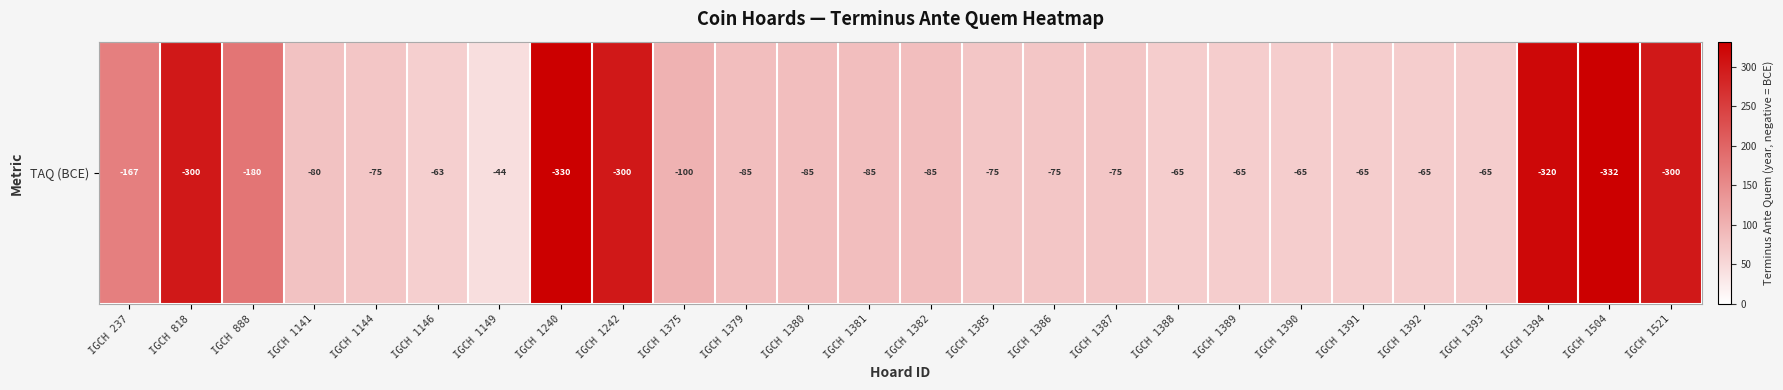

List the labels in order of value, largest first.

IGCH 1504, IGCH 1240, IGCH 1394, IGCH 818, IGCH 1242, IGCH 1521, IGCH 888, IGCH 237, IGCH 1375, IGCH 1379, IGCH 1380, IGCH 1381, IGCH 1382, IGCH 1141, IGCH 1144, IGCH 1385, IGCH 1386, IGCH 1387, IGCH 1388, IGCH 1389, IGCH 1390, IGCH 1391, IGCH 1392, IGCH 1393, IGCH 1146, IGCH 1149